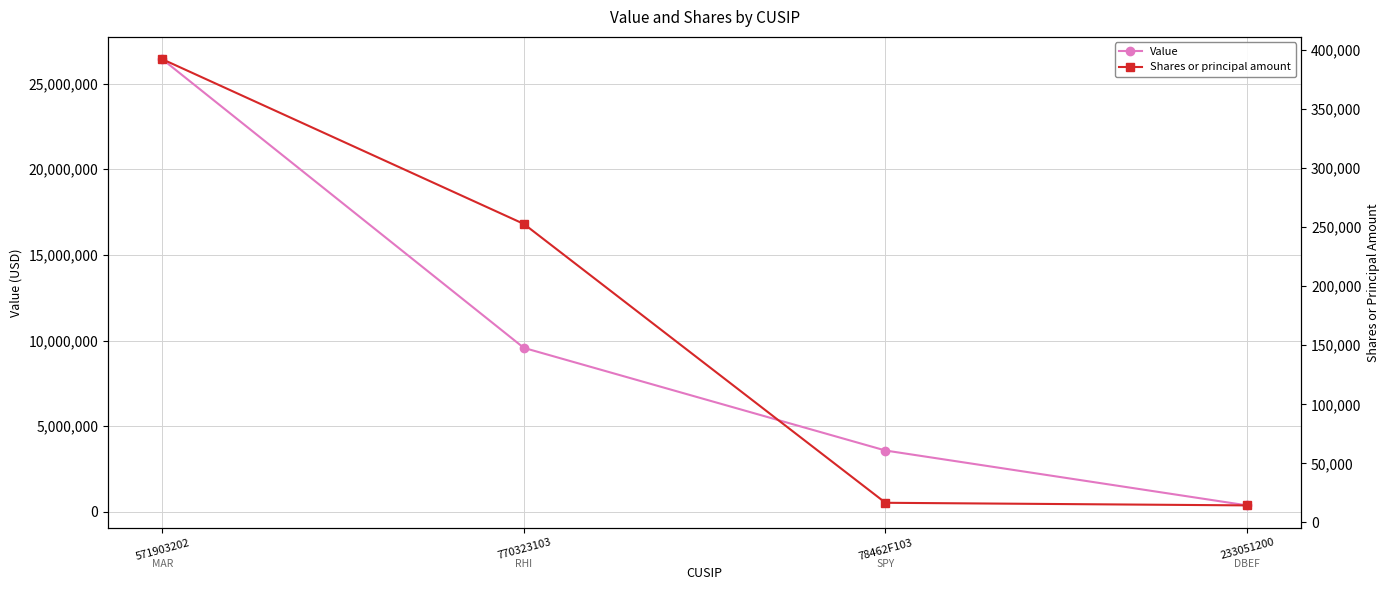

Does the chart display data point markers on the line(s)?

Yes